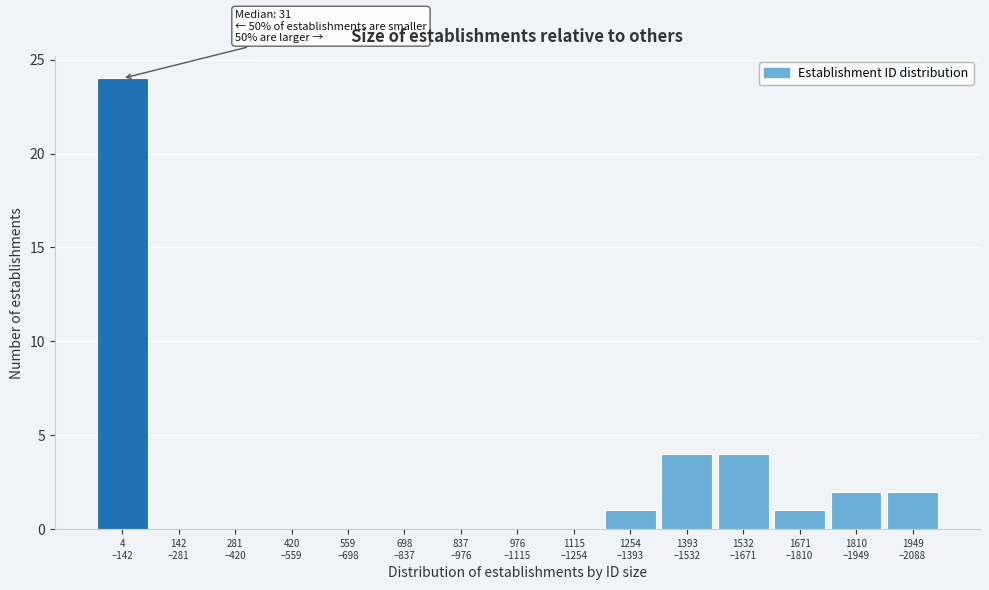

What is the sum of all values?

38